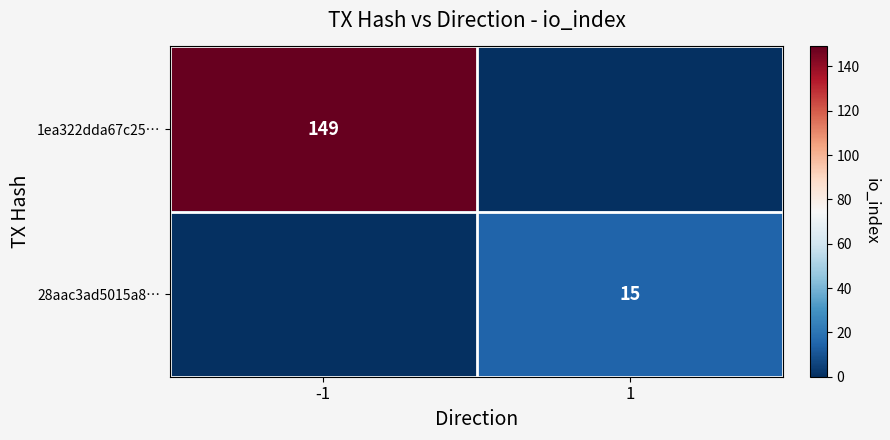

The value of 1ea322dda67c25… at -1 is 149. True or false?

True